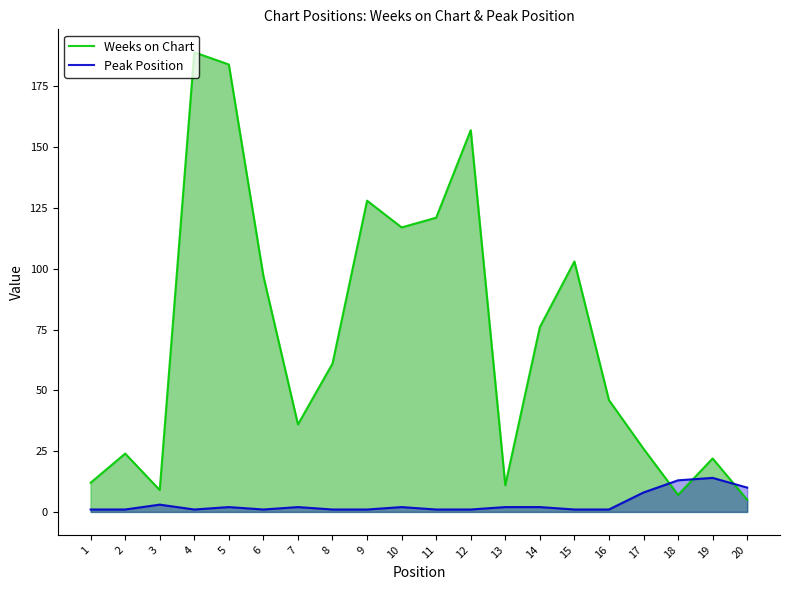

At 14, list the series in order from largest to smallest.

Weeks on Chart, Peak Position